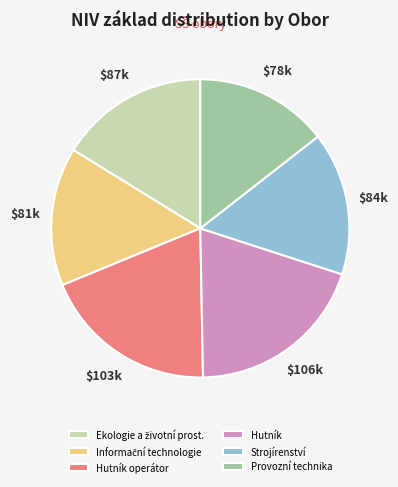

Which slice is the largest?

Hutník